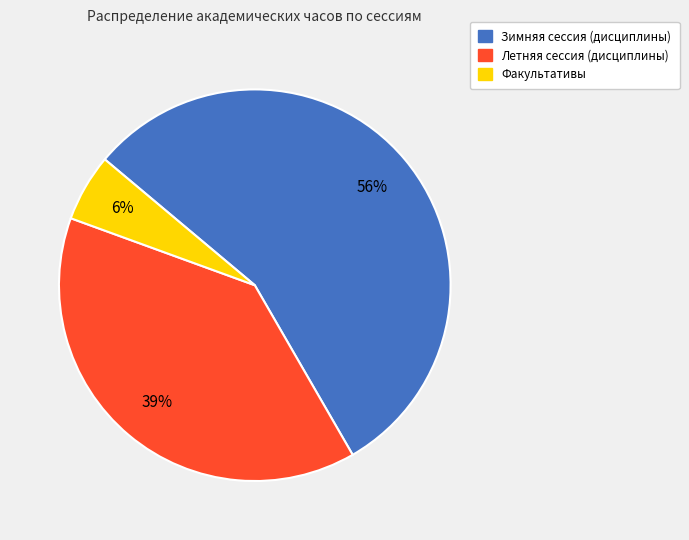

To the nearest percent, what is the combined percentage of Факультативы and Зимняя сессия (дисциплины)?

61%